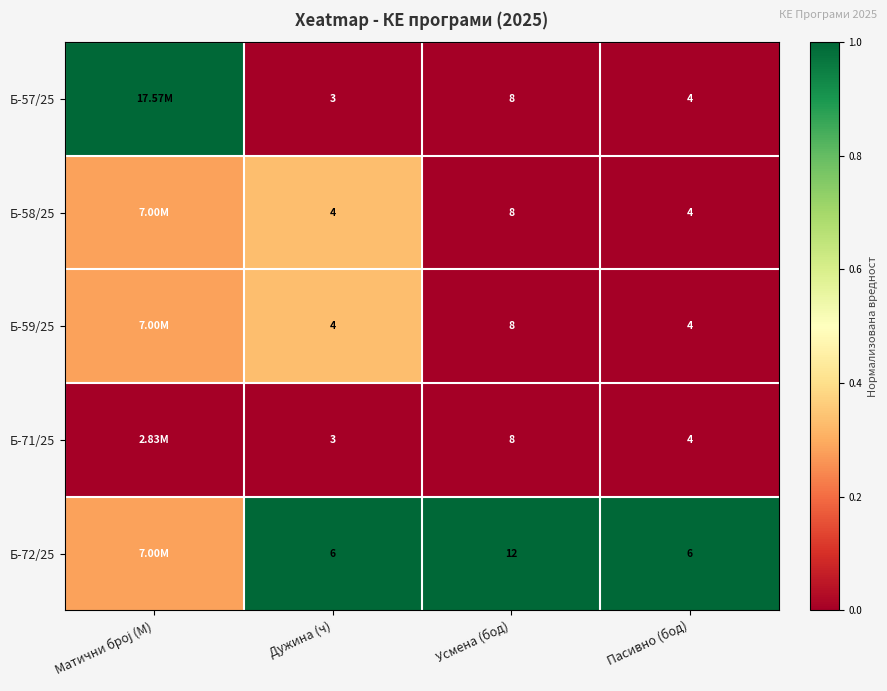

The value of Б-59/25 at Матични број (M) is 0.4. True or false?

False